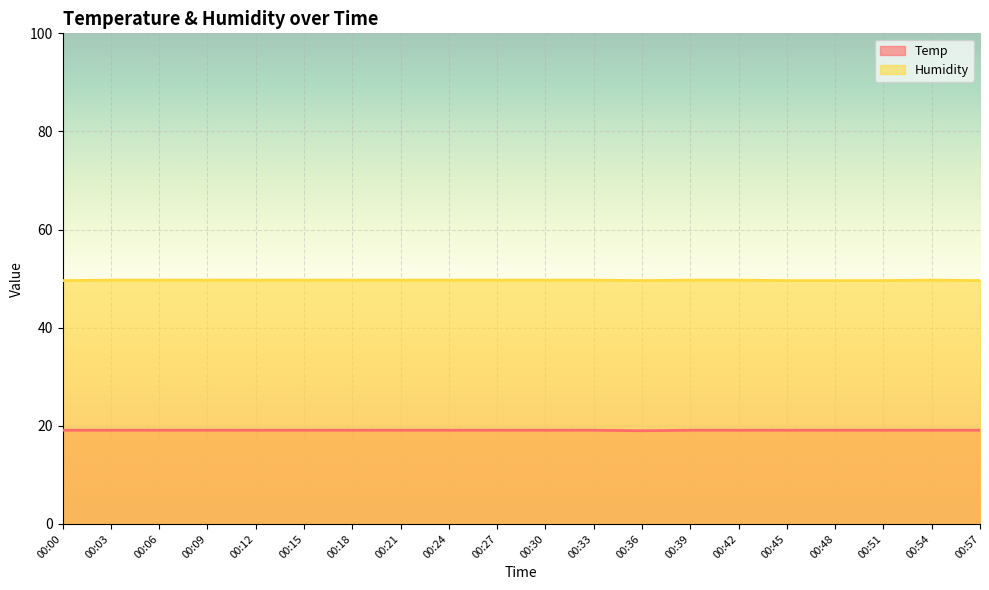

True or false: Humidity has a value of 31.8 at 00:51.

False